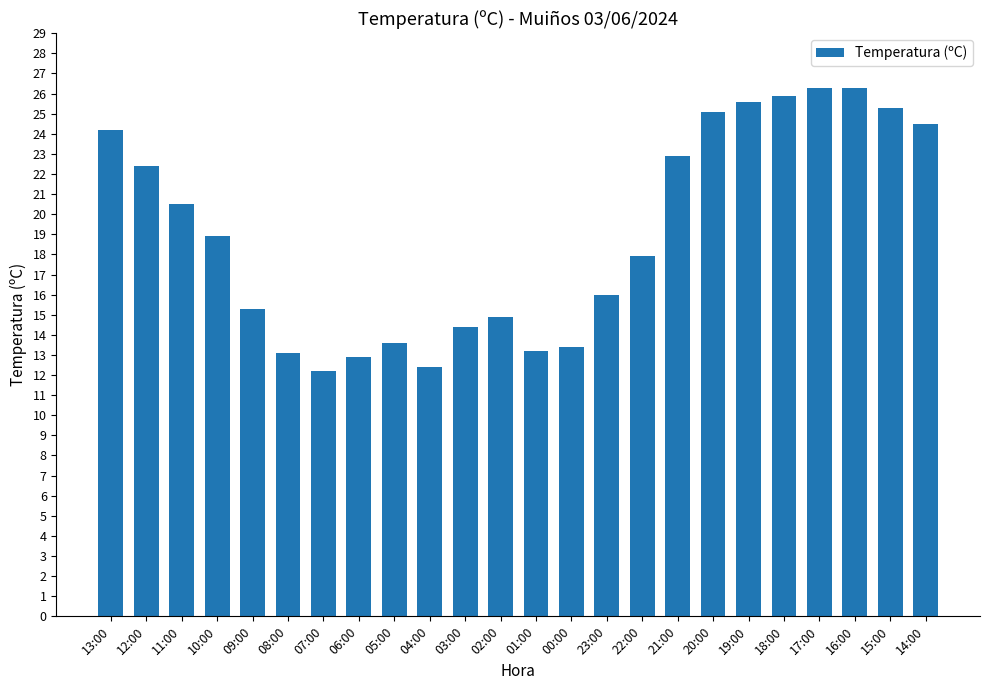

What position from the right is 05:00?

16